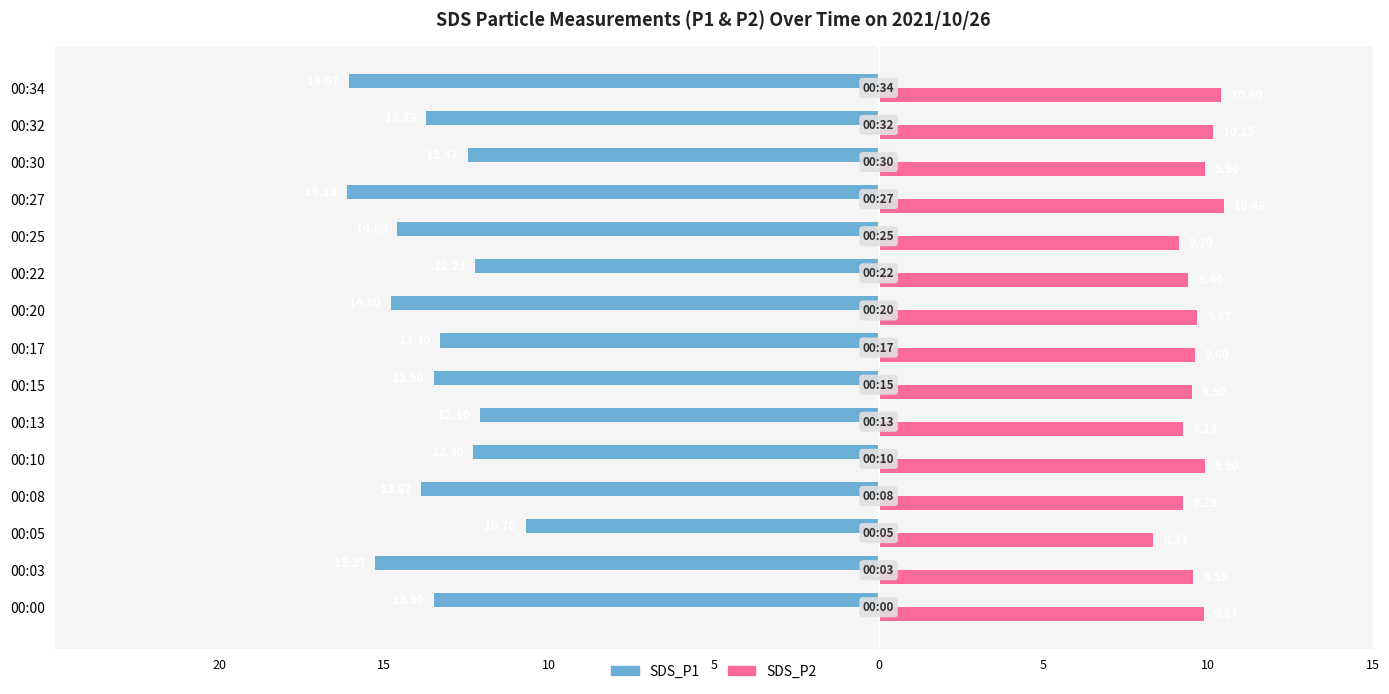

What are all the series names shown in the legend?

SDS_P1, SDS_P2